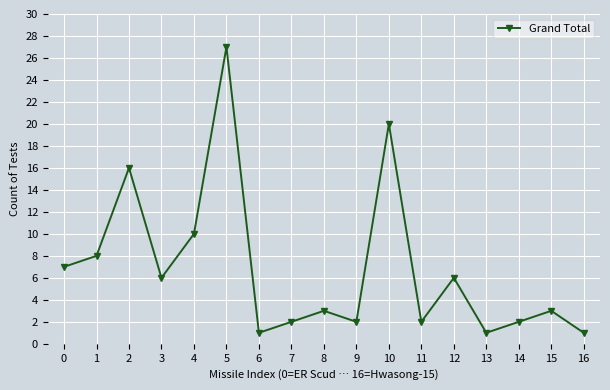

Reading left to right, transcribe all the data shown in this chart.

7	8	16	6	10	27	1	2	3	2	20	2	6	1	2	3	1